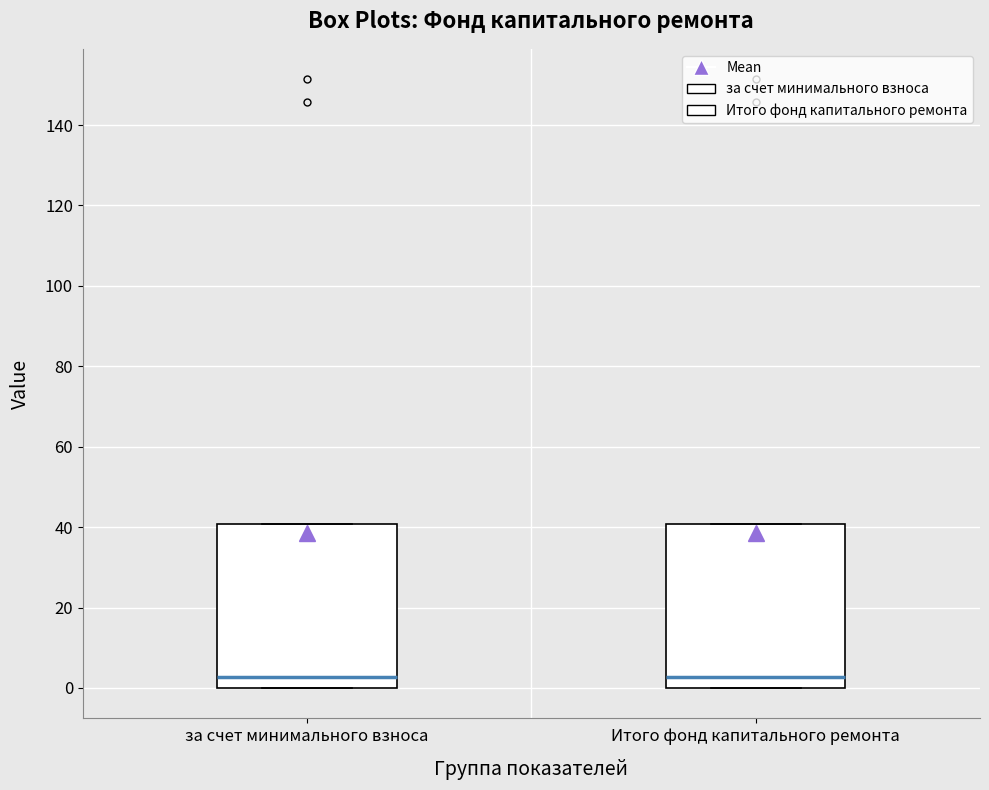

Reading left to right, transcribe this box plot: for each box, give where its median line is, the range the box spans, and where its two whiskers end, as read against the y-axis. The values are not printed on the chart, so give them approximately, as read against the axis.

за счет минимального взноса: median 2, box 0 to 40, whiskers 0 to 40
Итого фонд капитального ремонта: median 2, box 0 to 40, whiskers 0 to 40